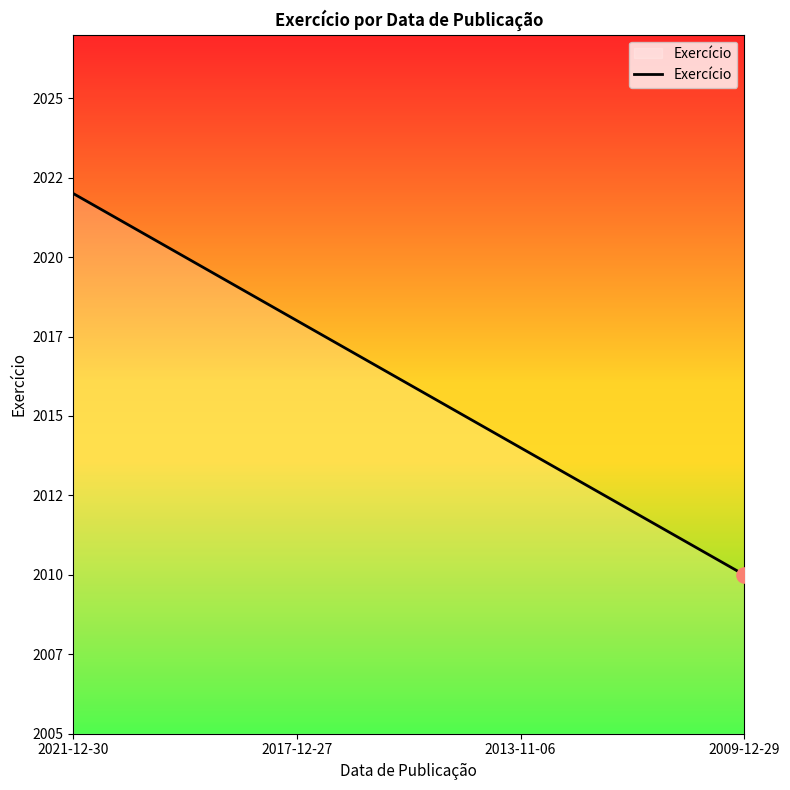

What is the change in value from 2017-12-27 to 2013-11-06?

-4